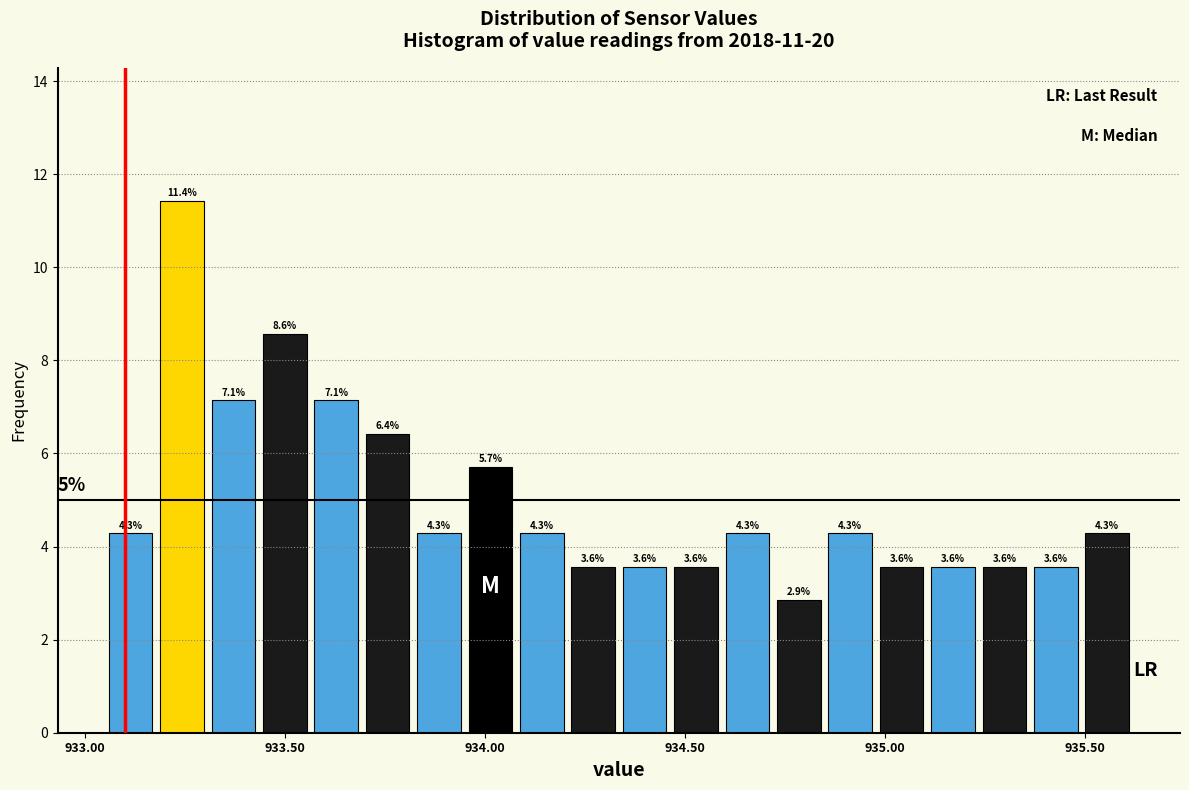

Around what value on the x-axis is the tallest bar? Give the approximate position of its centre, as read against the axis.

933.25